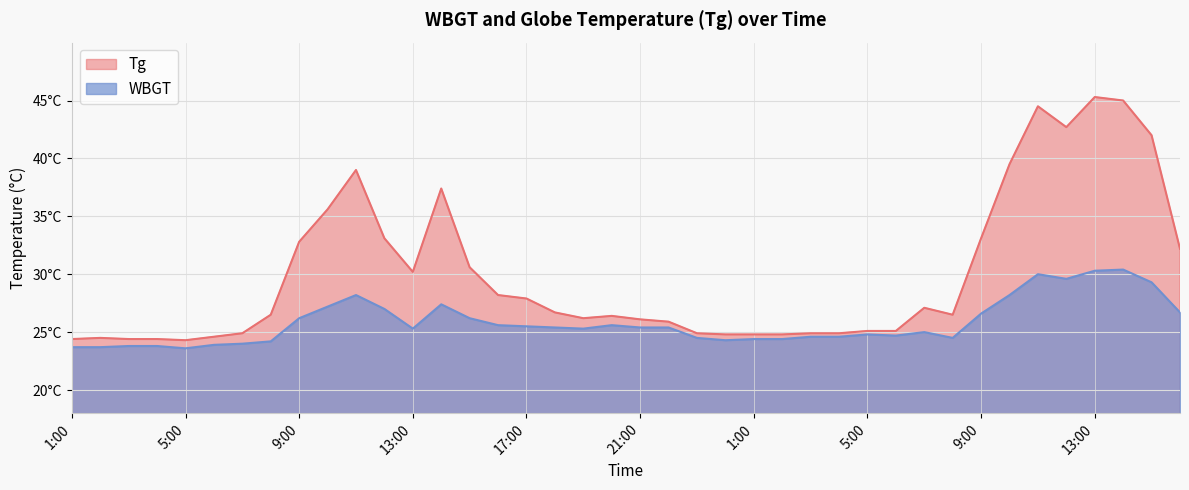

How many interior local valleys does the Tg series have?

5